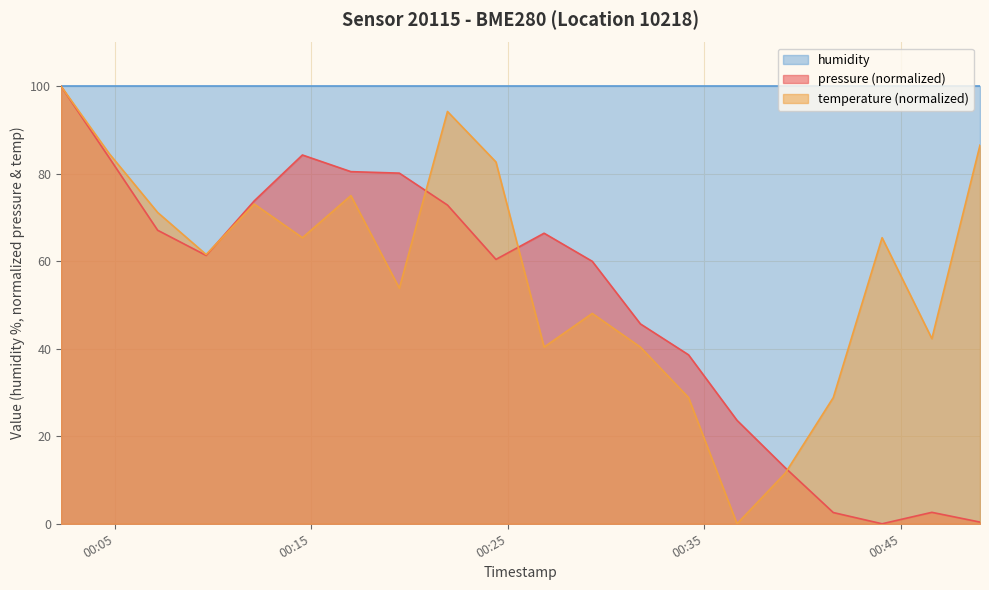

Where do pressure and temperature first cross each other?

2023-04-25T00:09:39 and 2023-04-25T00:12:06